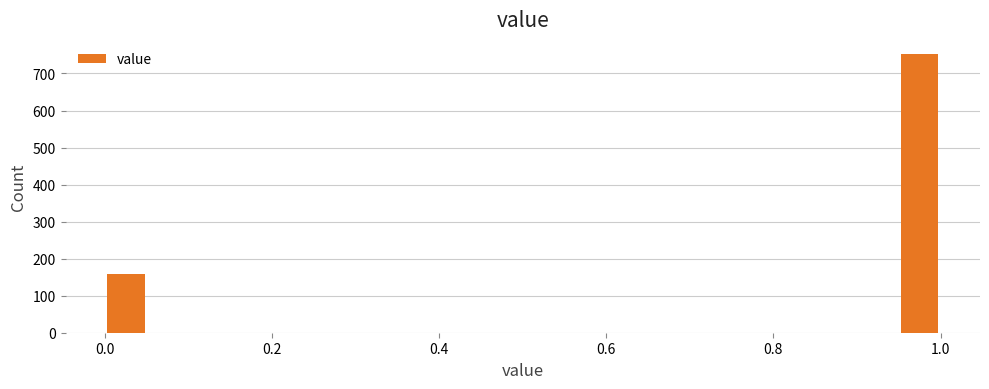

Read against the x-axis, roughly where is the centre of the tallest bar?

0.98